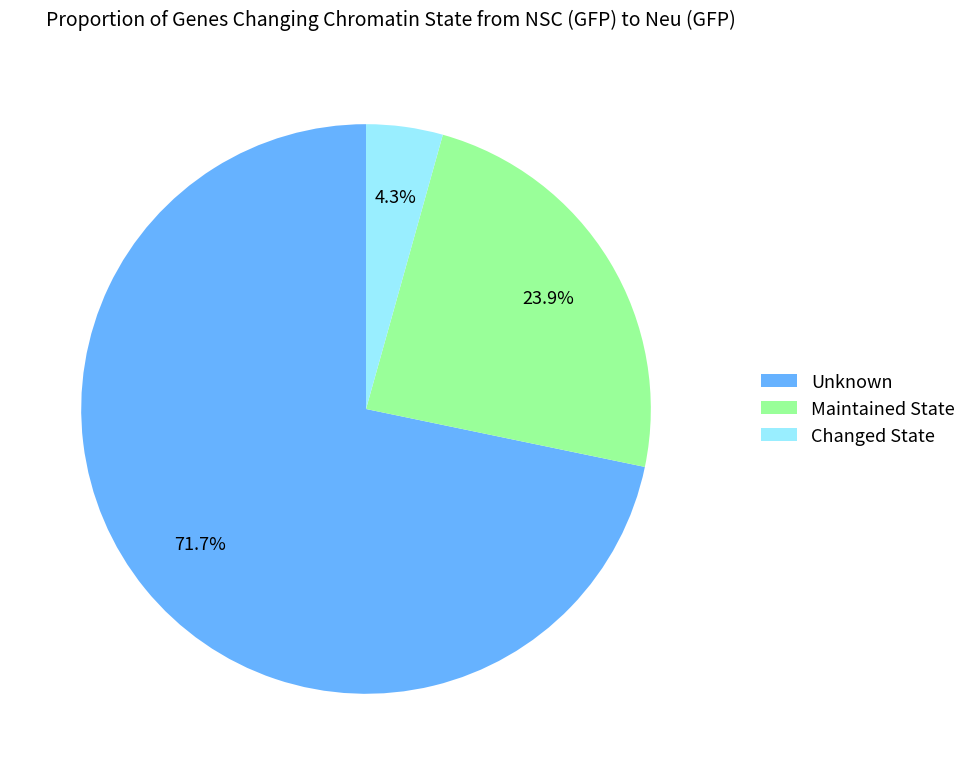

Between Maintained State and Unknown, which is larger?

Unknown